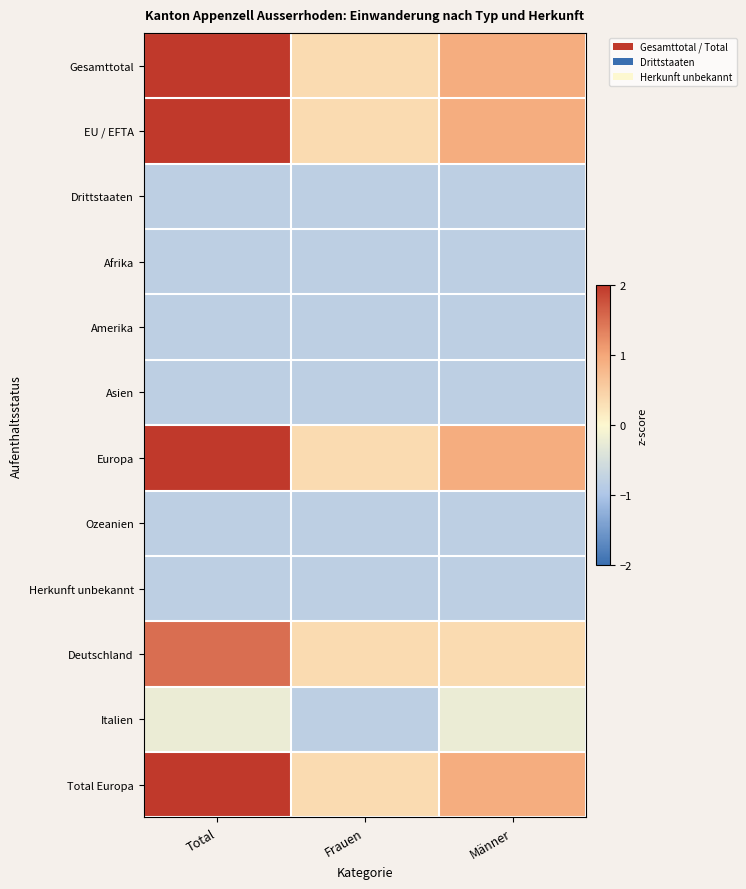

At which category is the sum across all series the highest?

Total